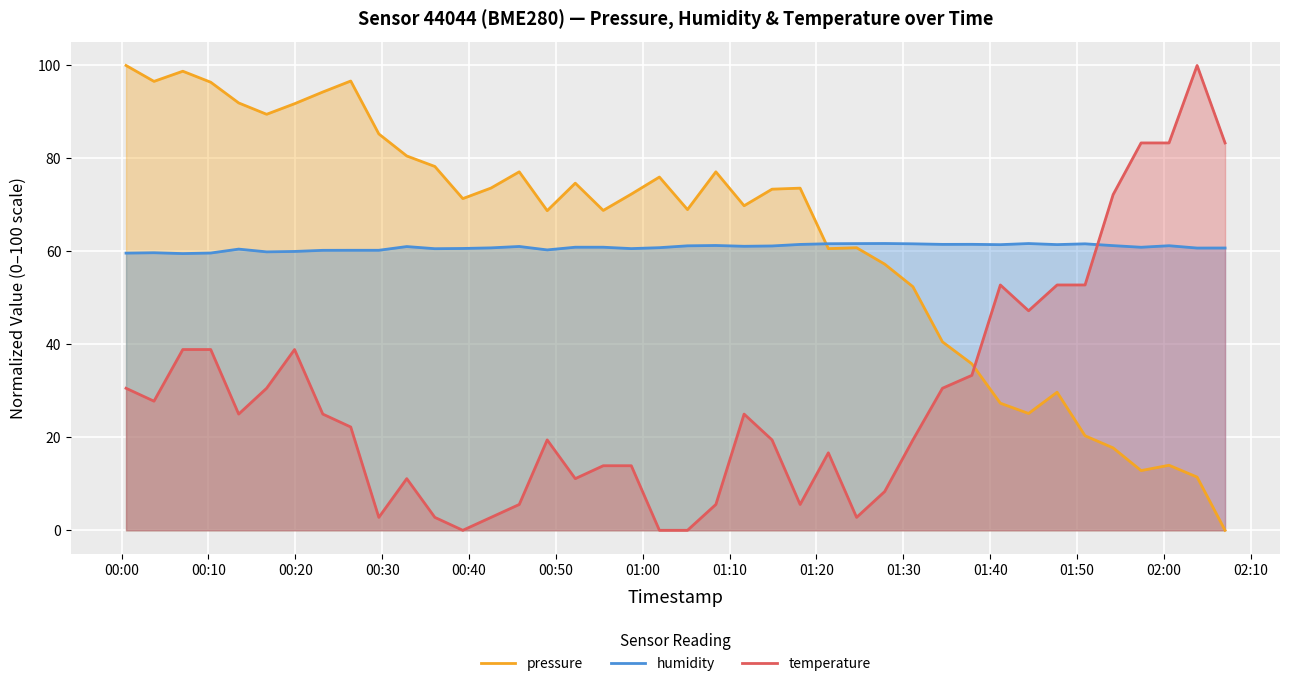

Reading left to right, list all the values displayed in this chart.

pressure: 100.0	96.6	98.8	96.4	91.9	89.5	91.8	94.3	96.7	85.3	80.5	78.3	71.4	73.6	77.1	68.8	74.7	68.8	72.3	76.0	69.0	77.1	69.8	73.4	73.6	60.6	60.8	57.3	52.4	40.5	35.8	27.3	25.1	29.7	20.3	17.7	12.8	14.0	11.4	0.0
humidity: 59.6	59.7	59.5	59.6	60.5	59.9	60.0	60.2	60.2	60.2	61.0	60.6	60.6	60.8	61.1	60.3	60.9	60.9	60.6	60.8	61.2	61.3	61.1	61.2	61.5	61.6	61.7	61.7	61.6	61.5	61.5	61.5	61.7	61.5	61.6	61.2	60.9	61.2	60.7	60.7
temperature: 30.6	27.8	38.9	38.9	25.0	30.6	38.9	25.0	22.2	2.8	11.1	2.8	0.0	2.8	5.6	19.4	11.1	13.9	13.9	0.0	0.0	5.6	25.0	19.4	5.6	16.7	2.8	8.3	19.4	30.6	33.3	52.8	47.2	52.8	52.8	72.2	83.3	83.3	100.0	83.3